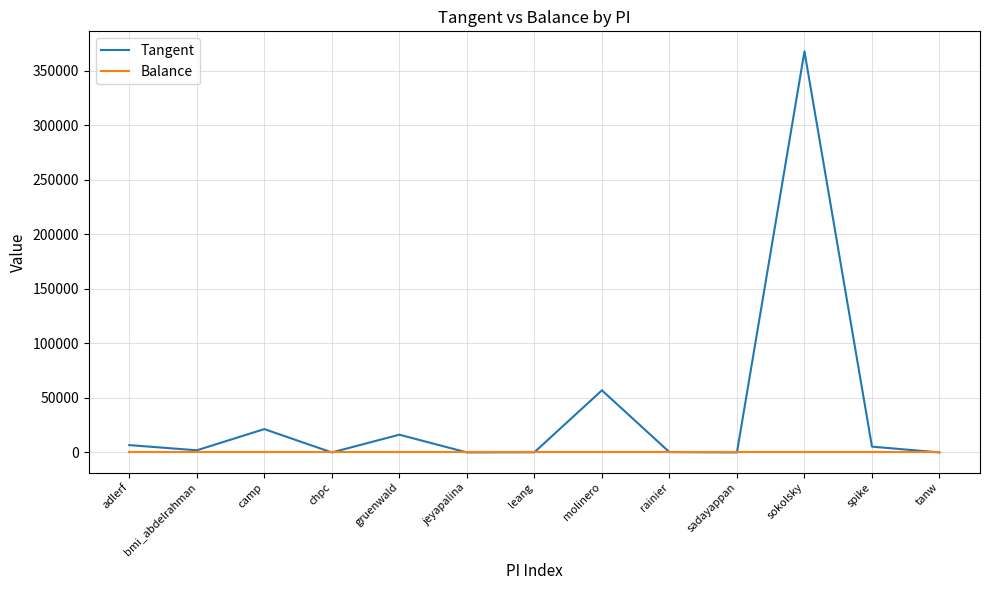

How many lines are shown in the chart?

2